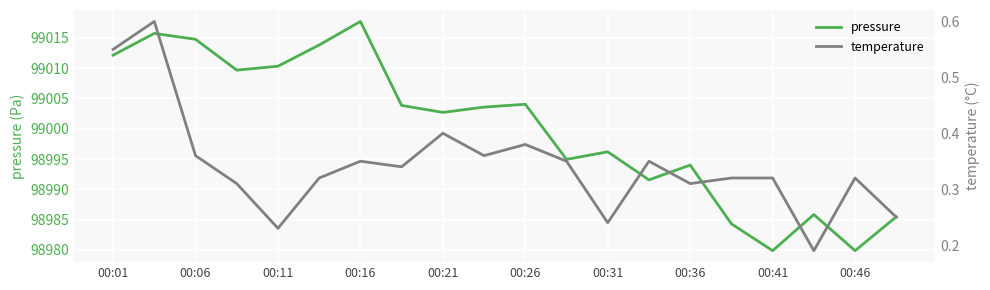

How many lines are shown in the chart?

2